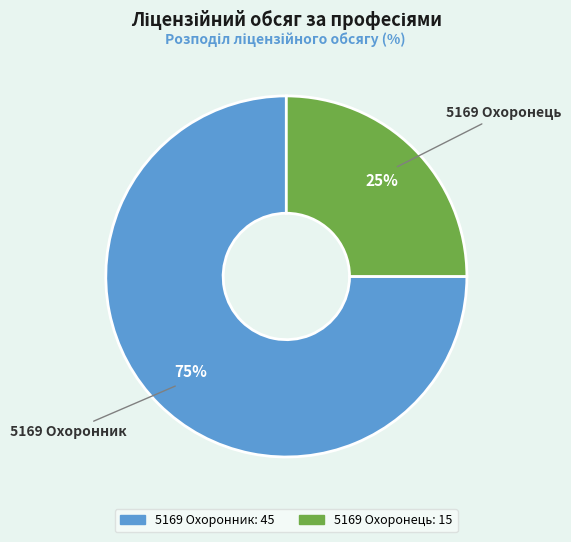

To the nearest percent, what is the difference between the largest and smallest slice percentages?

50%